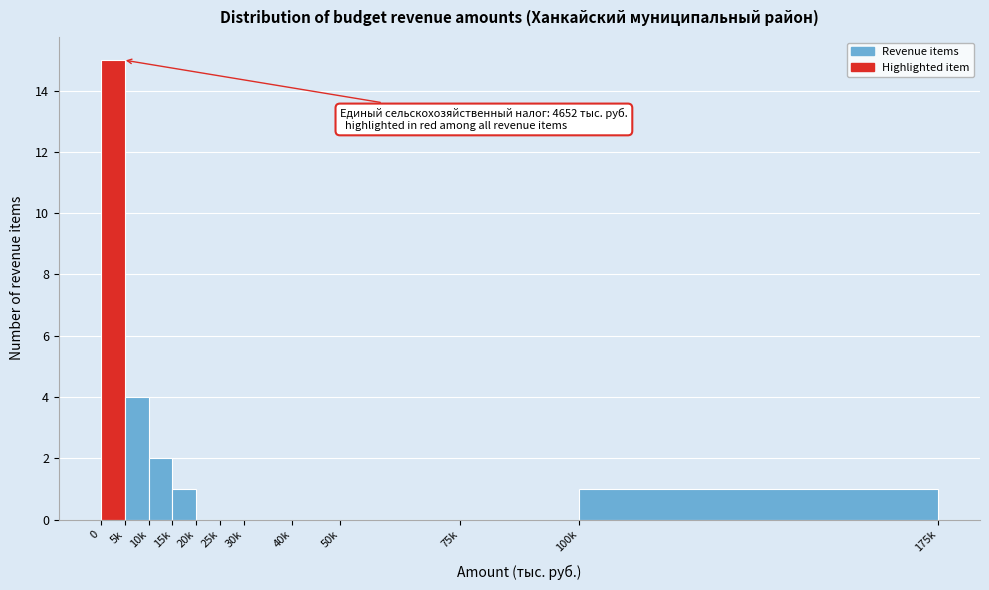

Reading left to right, transcribe all the data shown in this chart.

0=15	5k=4	10k=2	15k=1	20k=0	25k=0	30k=0	40k=0	50k=0	75k=0	100k=1